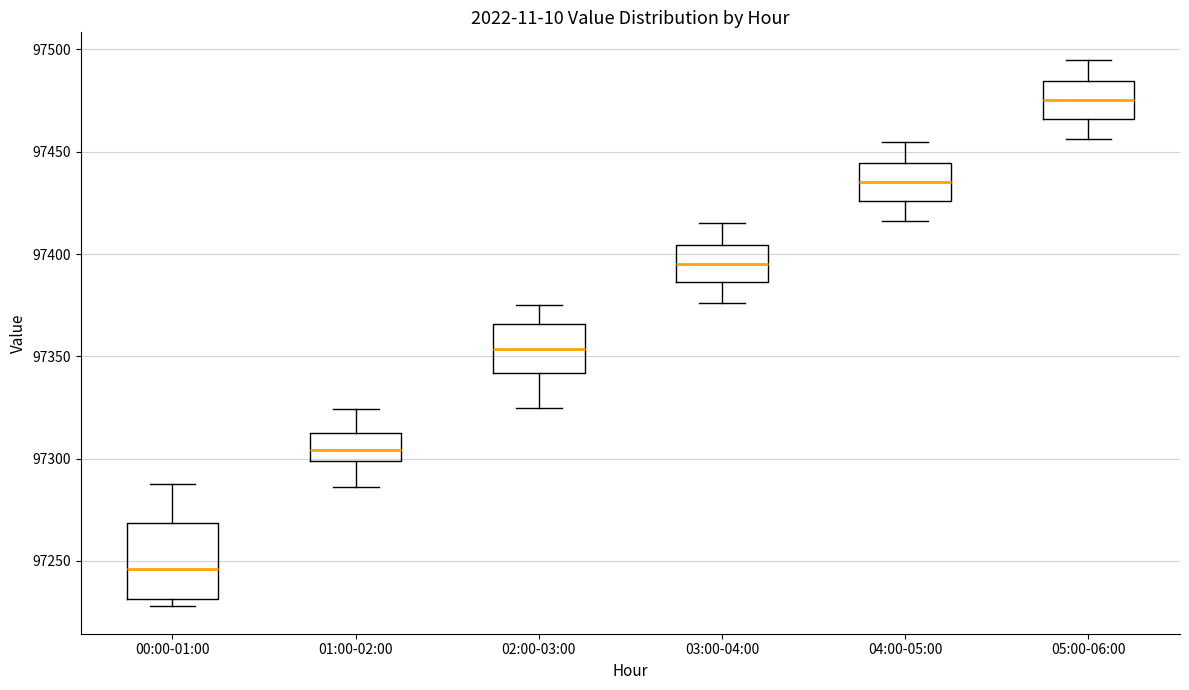

Reading left to right, transcribe this box plot: for each box, give where its median line is, the range the box spans, and where its two whiskers end, as read against the y-axis. The values are not printed on the chart, so give them approximately, as read against the axis.

00:00-01:00: median 97245, box 97230 to 97270, whiskers 97230 (just below the box's lower edge) to 97290
01:00-02:00: median 97305, box 97300 to 97315, whiskers 97285 to 97325
02:00-03:00: median 97355, box 97340 to 97365, whiskers 97325 to 97375
03:00-04:00: median 97395, box 97385 to 97405, whiskers 97375 to 97415
04:00-05:00: median 97435, box 97425 to 97445, whiskers 97415 to 97455
05:00-06:00: median 97475, box 97465 to 97485, whiskers 97455 to 97495